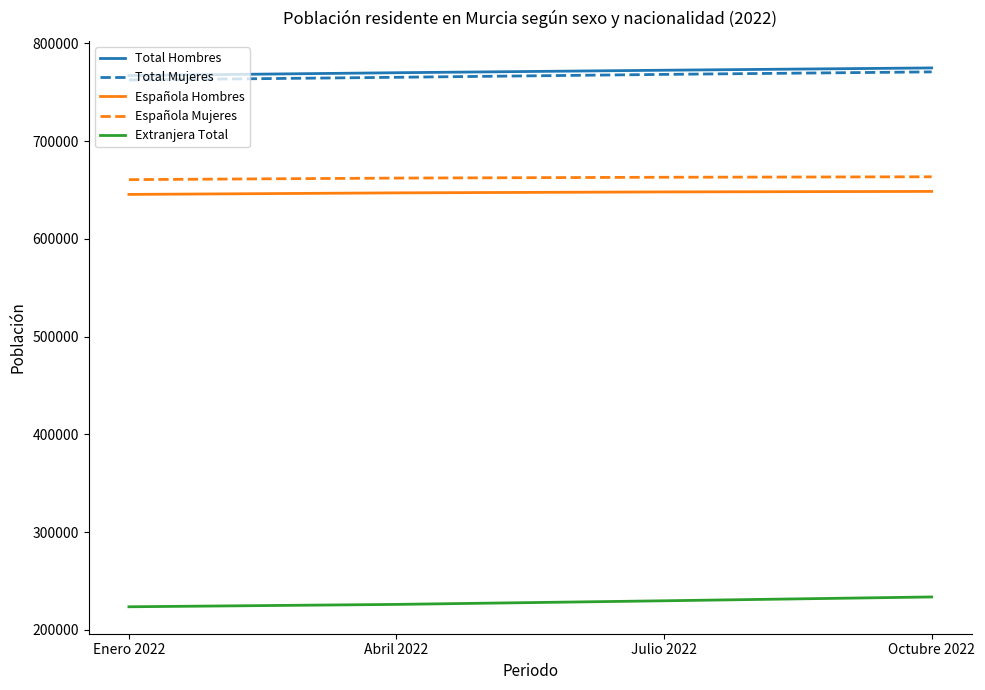

Is the value of Española Hombres at Enero 2022 greater than the value of Extranjera Total at Julio 2022?

Yes